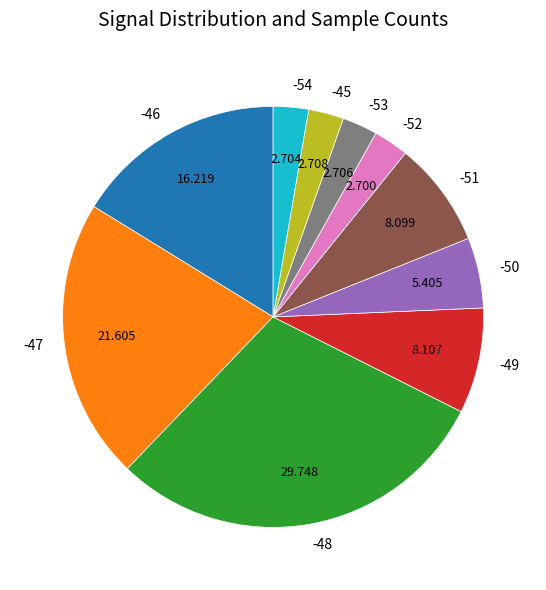

Is there a majority slice in this chart?

No